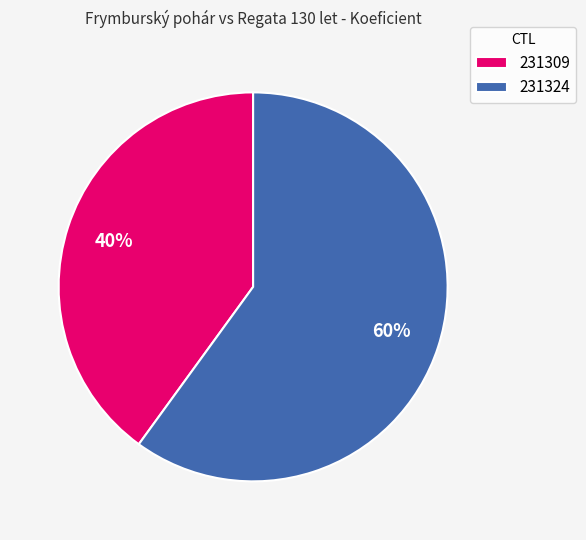

To the nearest percent, what percentage of the pie is 231309?

40%